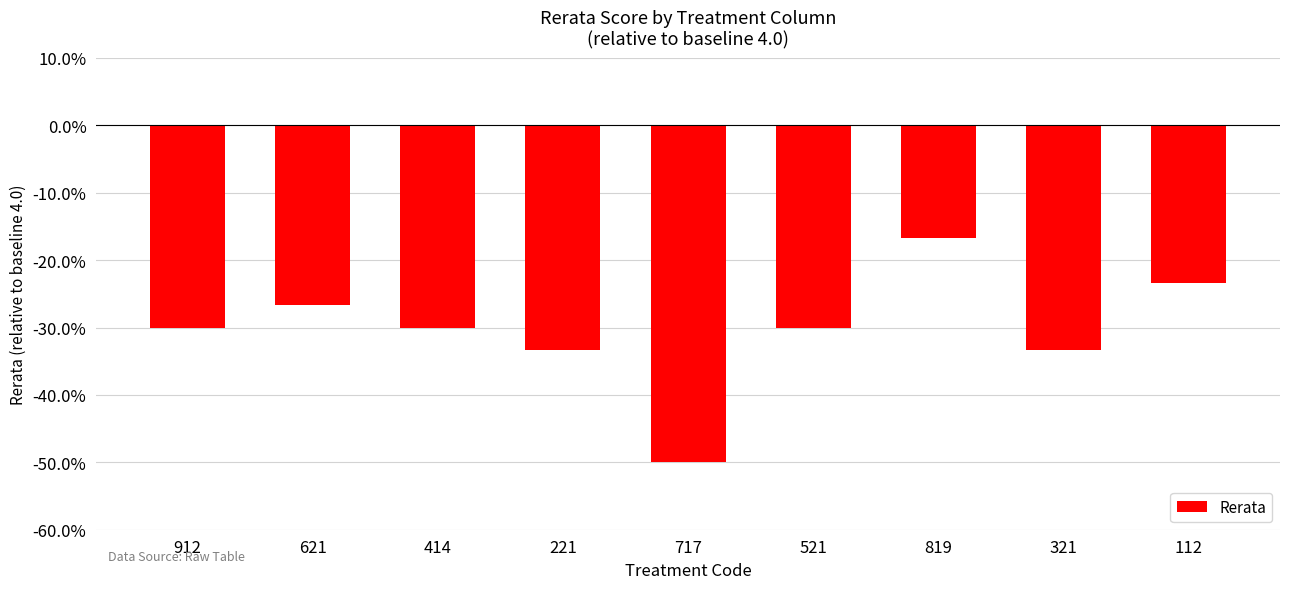

What is the change in value from 221 to 112?

+0.1